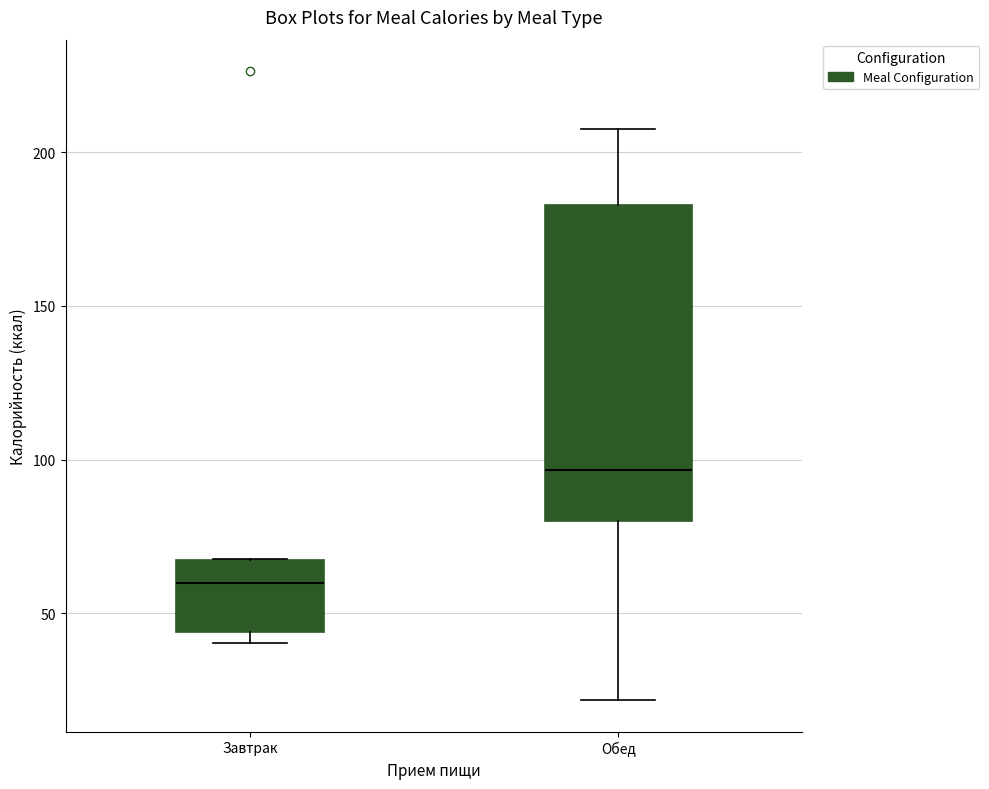

Which box has the highest median line?

Обед